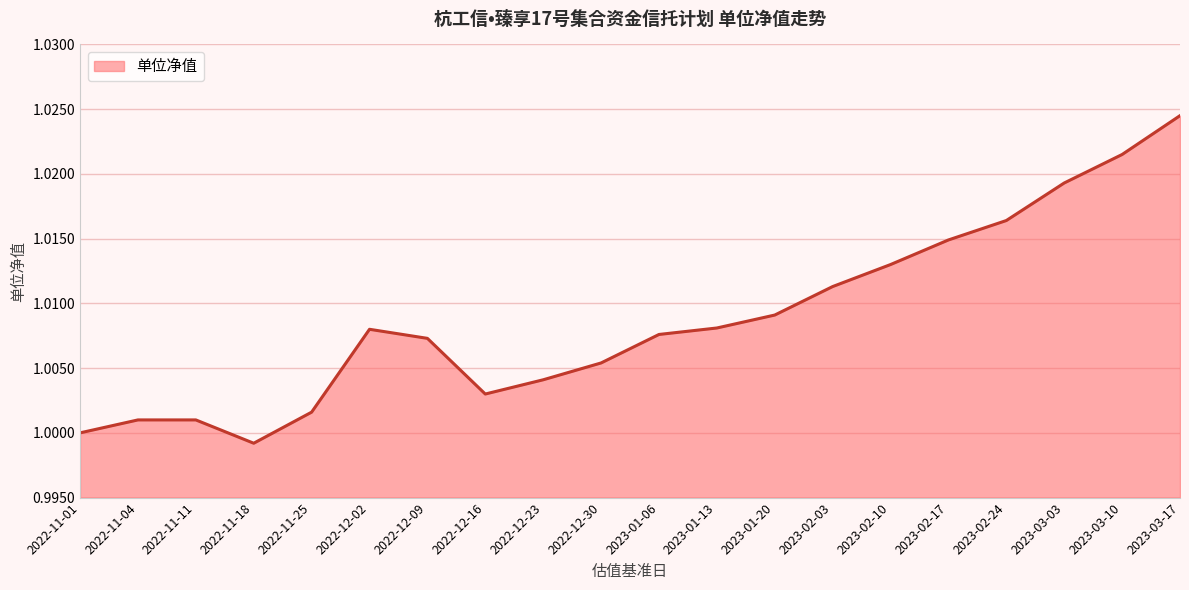

Between 2022-12-30 and 2023-02-17, which is larger?

2023-02-17